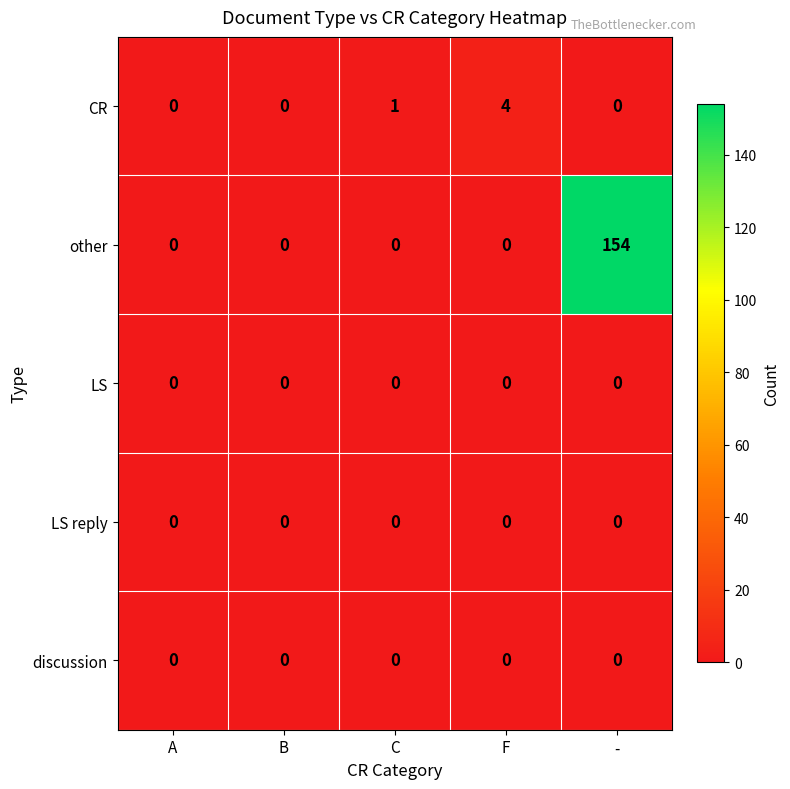

Which label corresponds to the largest value in the chart?

-